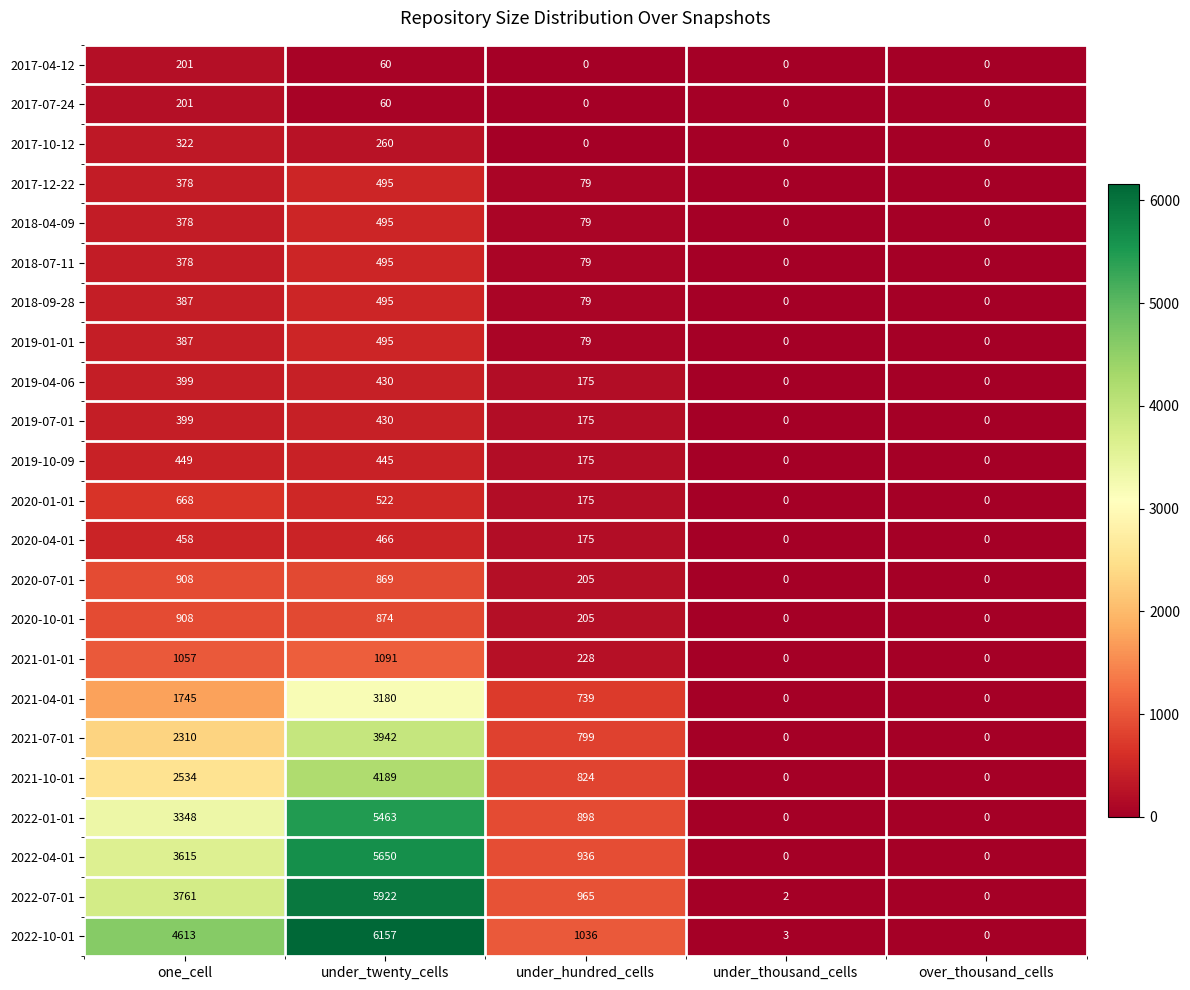

How many series are shown in this chart?

23